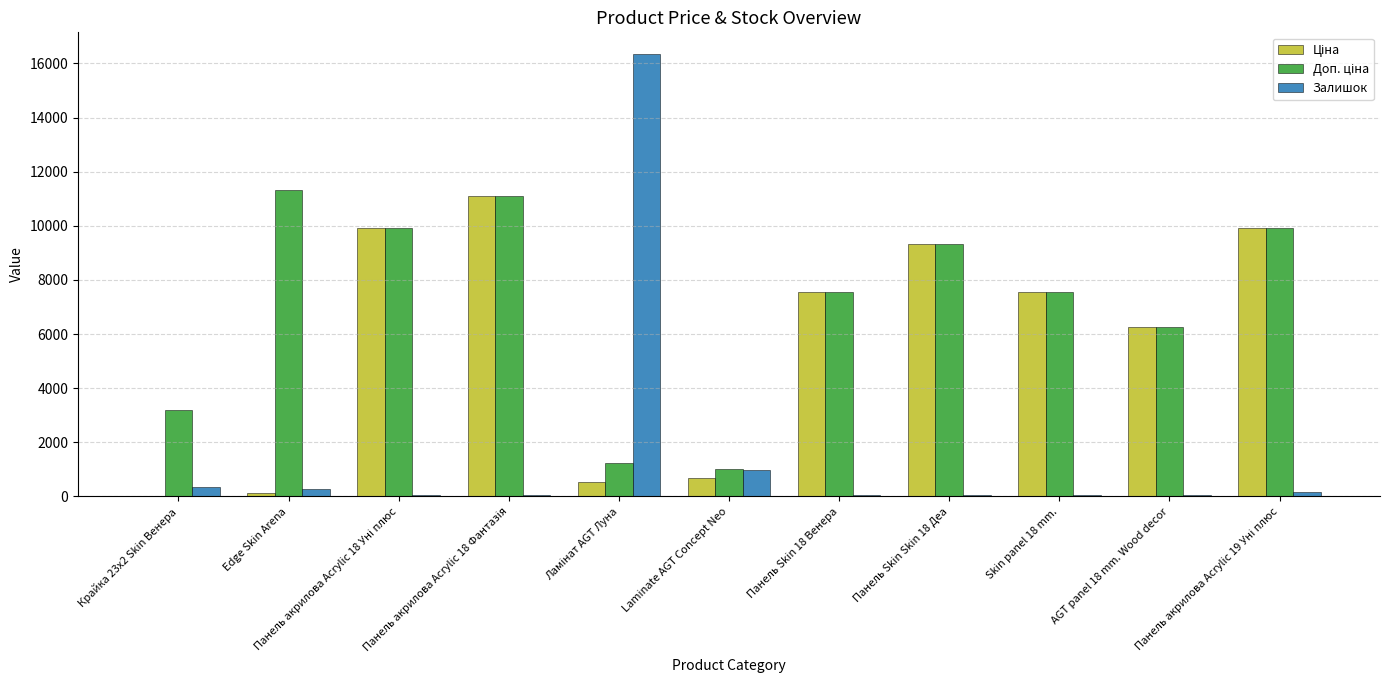

Count the number of categories in the chart.

11